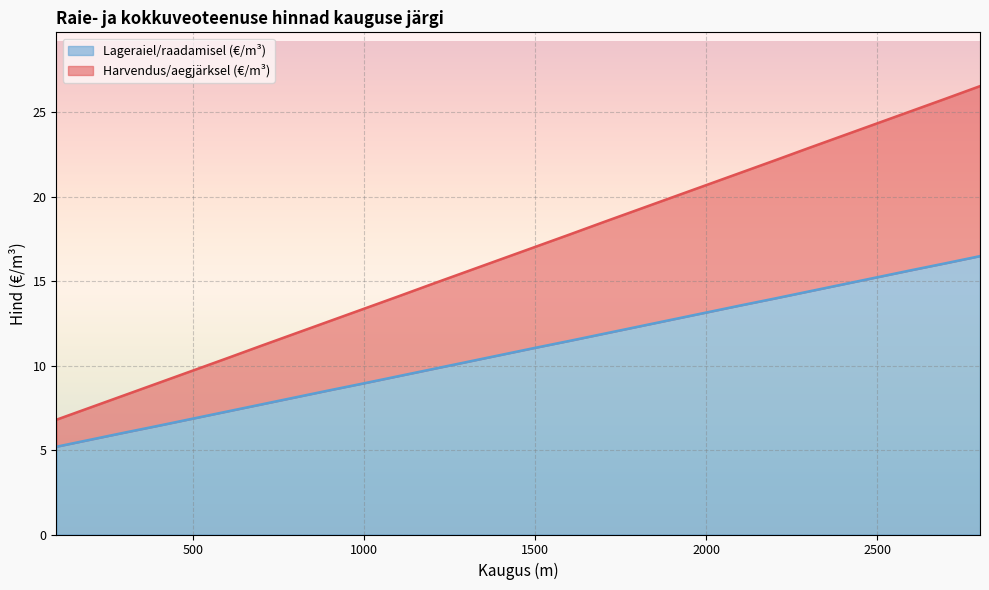

Reading left to right, what are all the values shown in this chart?

Harvendus/aegjärksel (€/m³): 100=6.8	200=7.5	300=8.3	400=9.0	500=9.7	600=10.4	700=11.2	800=11.9	900=12.7	1000=13.4	1100=14.1	1200=14.8	1300=15.6	1400=16.3	1500=17.0	1600=17.8	1700=18.5	1800=19.2	1900=20.0	2000=20.7	2100=21.4	2200=22.2	2300=22.9	2400=23.6	2500=24.4	2600=25.1	2700=25.8	2800=26.6
Lageraiel/raadamisel (€/m³): 100=5.2	200=5.6	300=6.0	400=6.5	500=6.9	600=7.3	700=7.7	800=8.1	900=8.6	1000=9.0	1100=9.4	1200=9.8	1300=10.2	1400=10.6	1500=11.1	1600=11.5	1700=11.9	1800=12.3	1900=12.7	2000=13.2	2100=13.6	2200=14.0	2300=14.4	2400=14.8	2500=15.2	2600=15.7	2700=16.1	2800=16.5